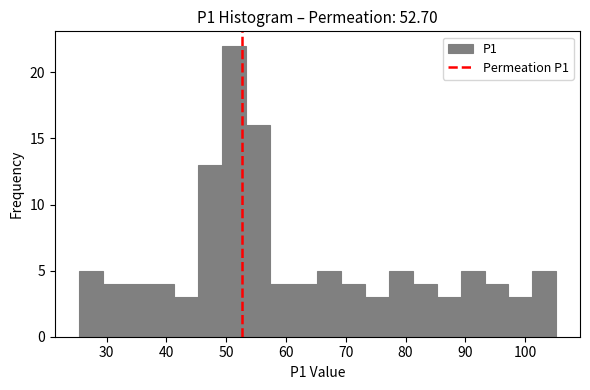

Around what value on the x-axis is the tallest bar? Give the approximate position of its centre, as read against the axis.

51